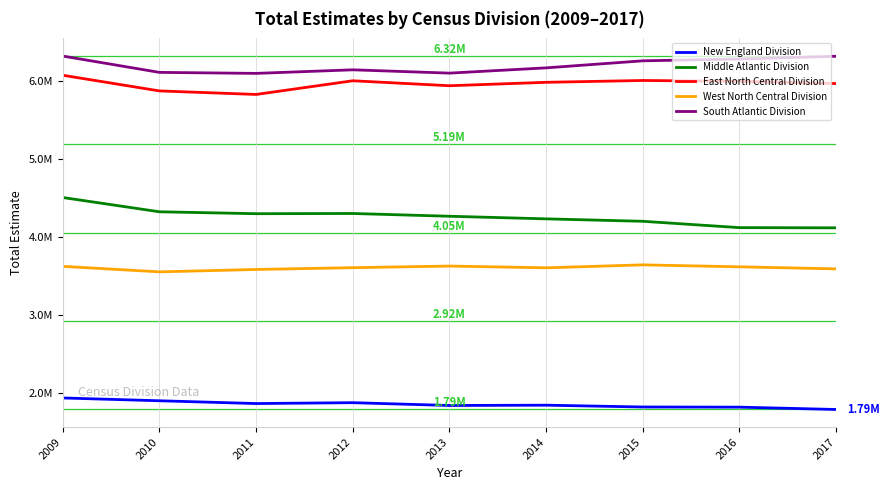

Which series has the largest range (max minus min)?

Middle Atlantic Division